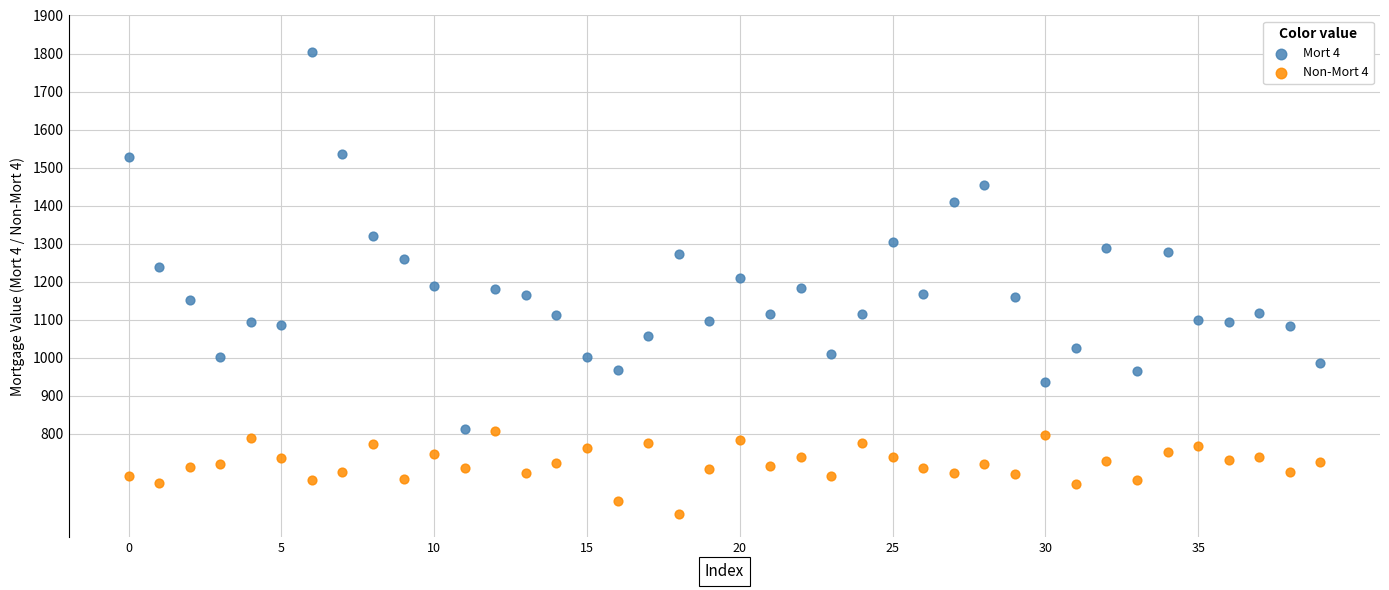

Which series reaches the maximum Y coordinate?

Mort 4